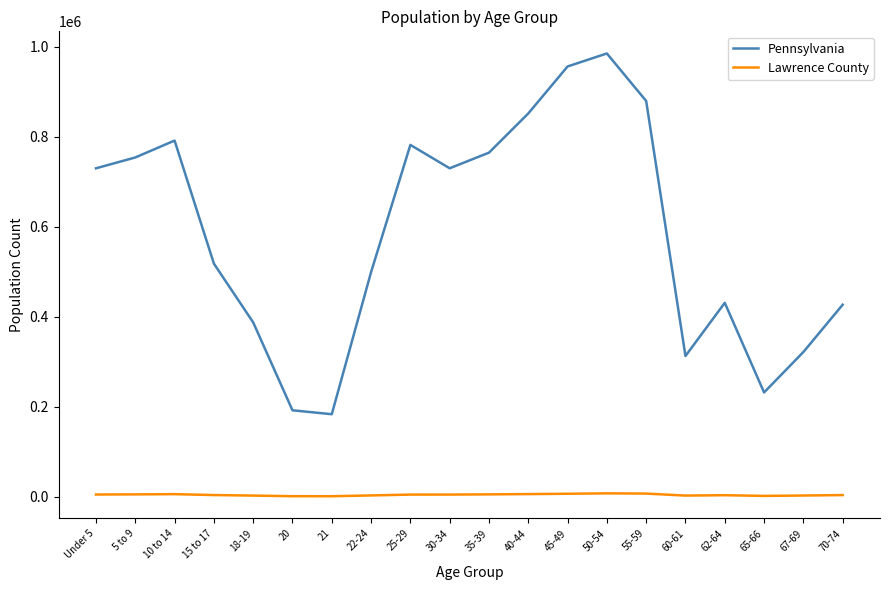

What is the difference between the maximum and minimum values in the Pennsylvania series?

801384